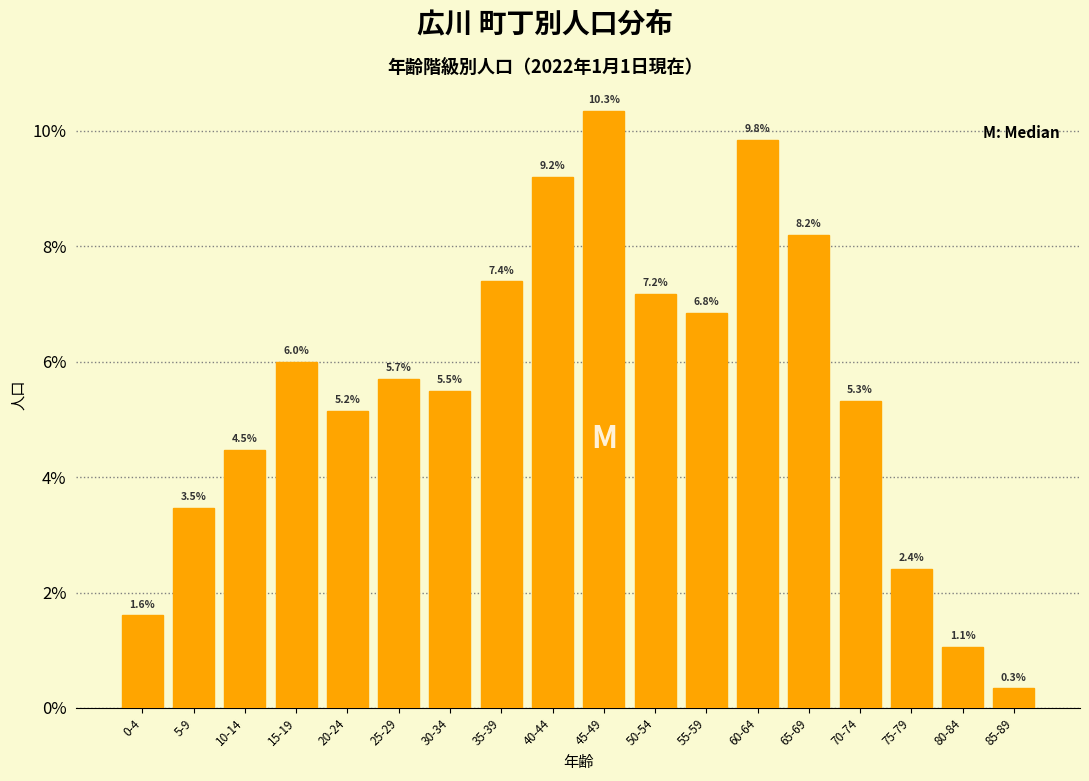

Reading right to left, transcribe all the data shown in this chart.

85-89=0.3	80-84=1.1	75-79=2.4	70-74=5.3	65-69=8.2	60-64=9.8	55-59=6.8	50-54=7.2	45-49=10.3	40-44=9.2	35-39=7.4	30-34=5.5	25-29=5.7	20-24=5.2	15-19=6.0	10-14=4.5	5-9=3.5	0-4=1.6